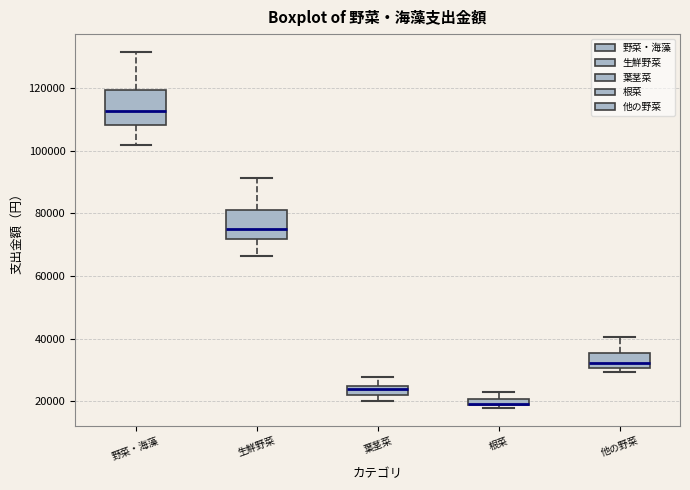

Where is the upper edge of the box for 他の野菜 on the y-axis? The values are not printed on the chart, so give them approximately, as read against the axis.

36000